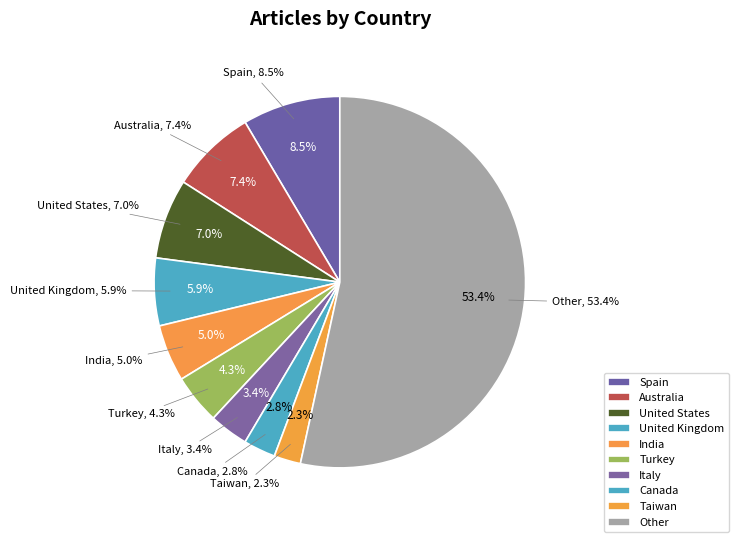

What is the smallest slice in the pie chart?

Taiwan